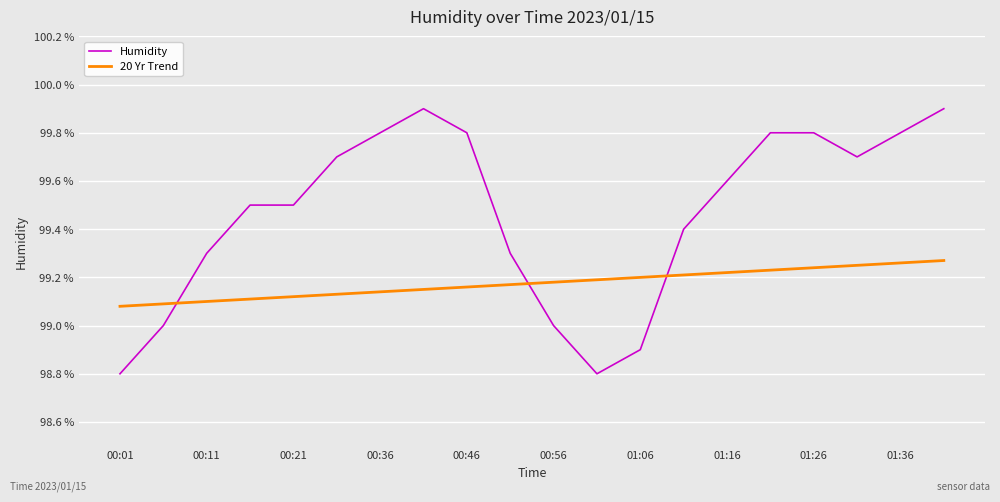

Which series has the largest total across all categories?

Humidity